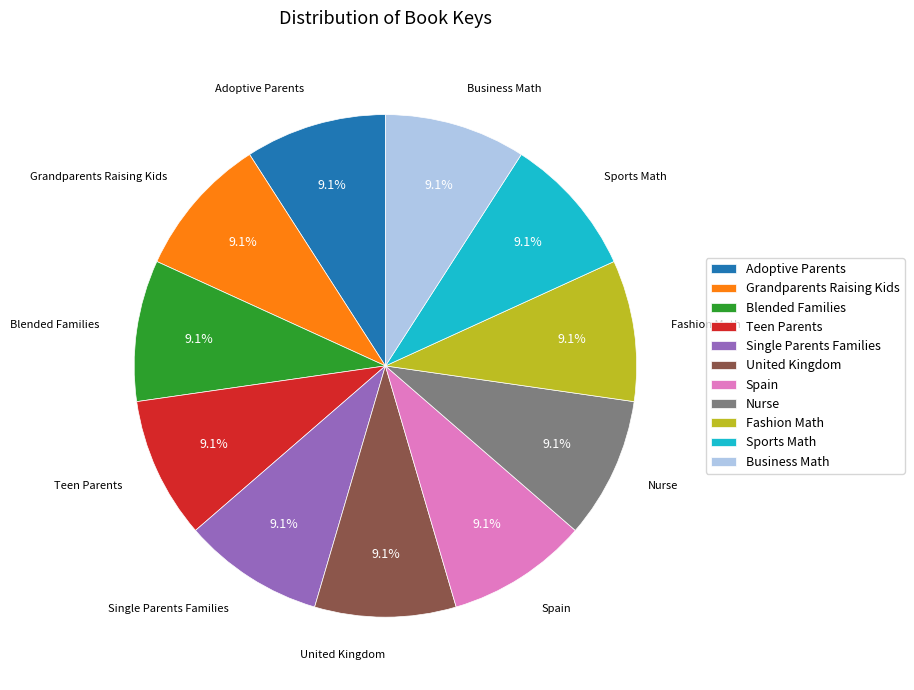

Do Teen Parents and United Kingdom together represent more than half of the pie?

No